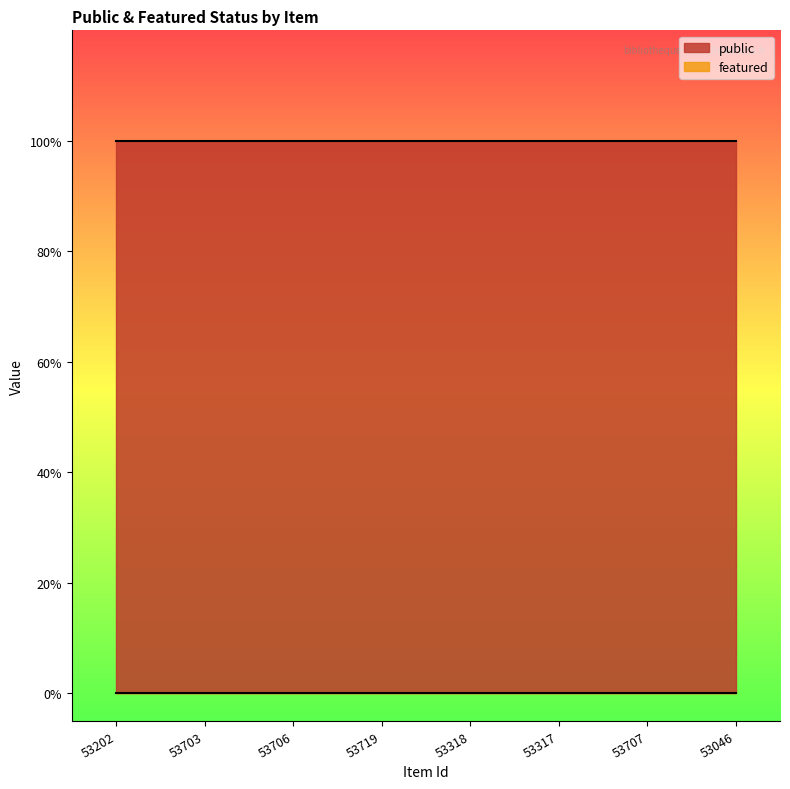

Rank the series at 53317 from highest to lowest value.

public, featured